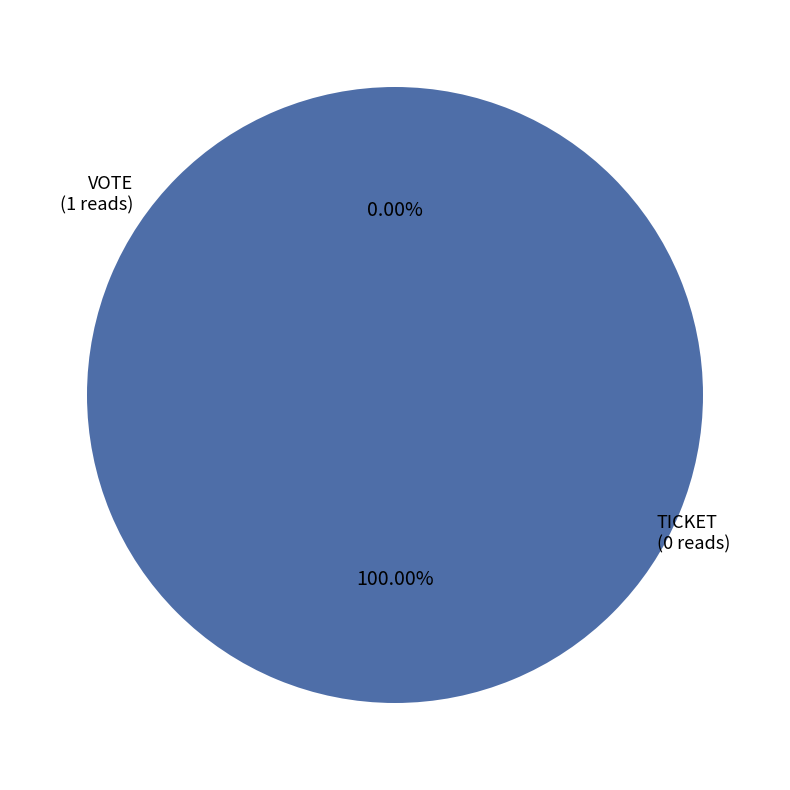

True or false: Vote (io_index=1) accounts for 99% of the total.

False